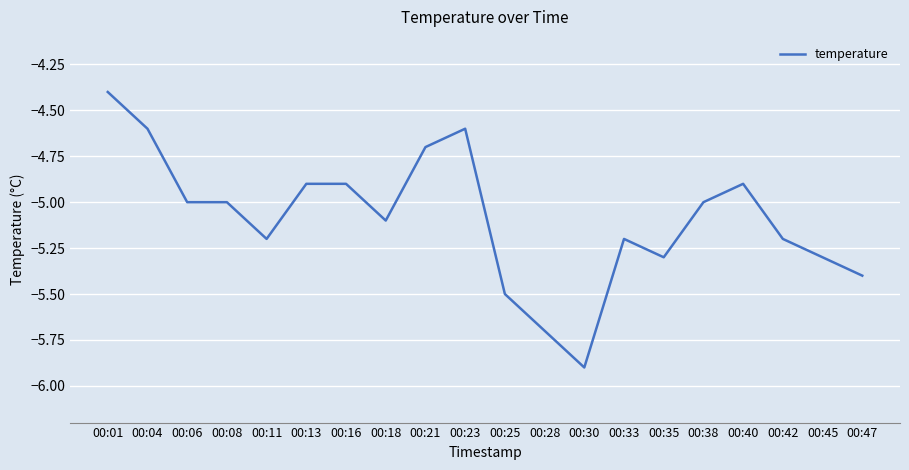

What is the sum of the values at 00:30 and 00:04?

-10.5